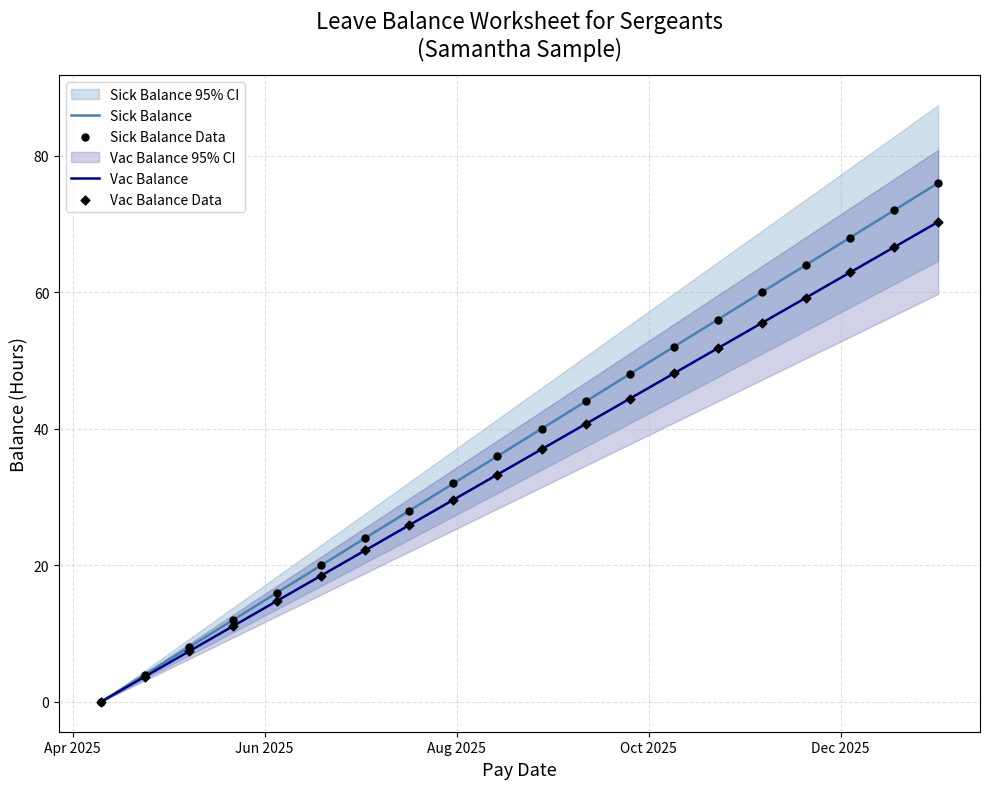

What is the maximum value for Sick Balance?

76.0